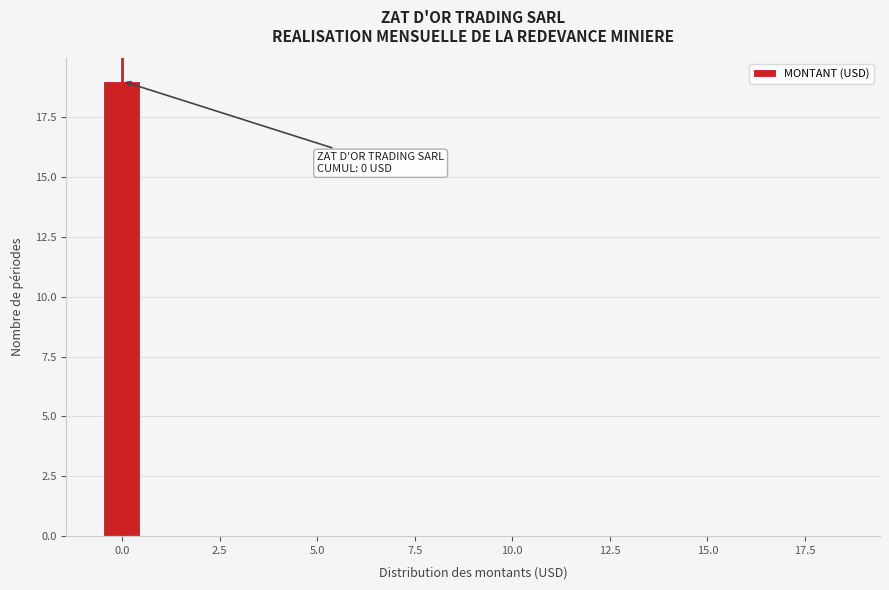

Around what value on the x-axis is the tallest bar? Give the approximate position of its centre, as read against the axis.

0.0